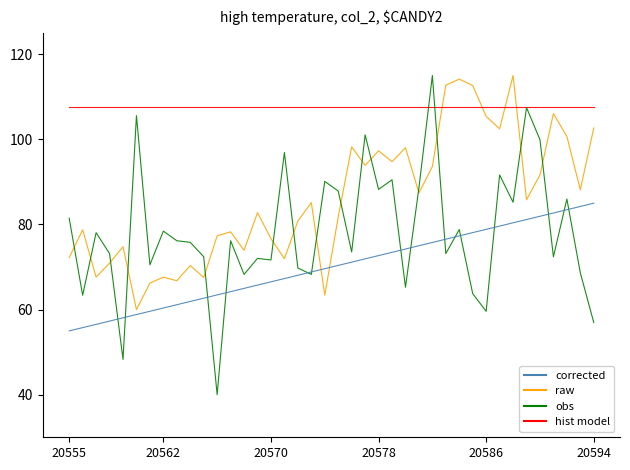

What is the average value of the raw series?

85.9